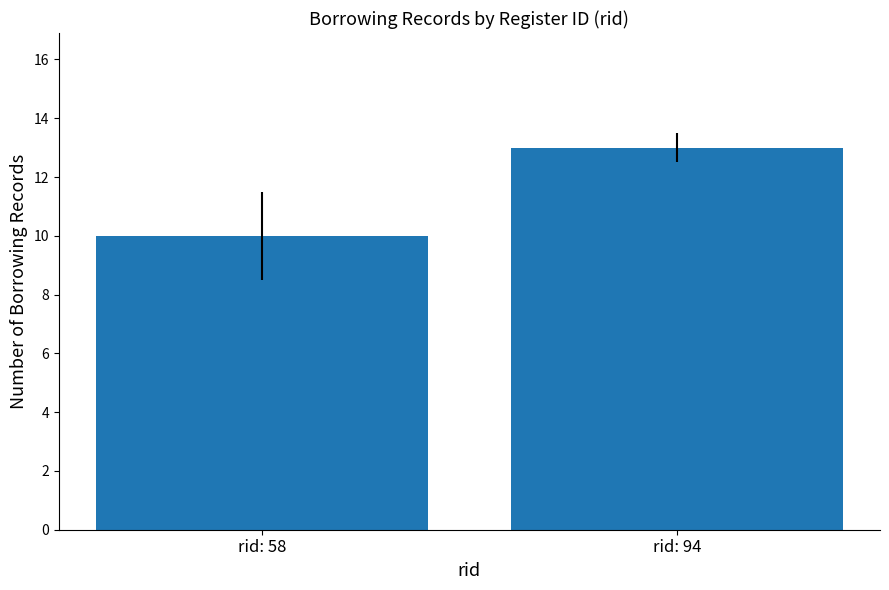

Is it true that the value at rid: 58 is 10?

True